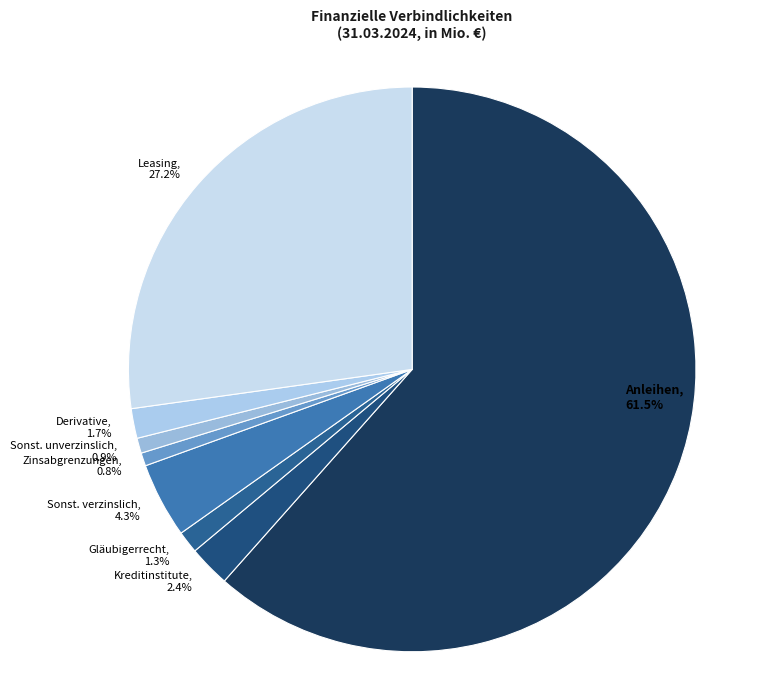

What portion of the pie excludes Sonst. unverzinslich, 0.9%?

99.1%